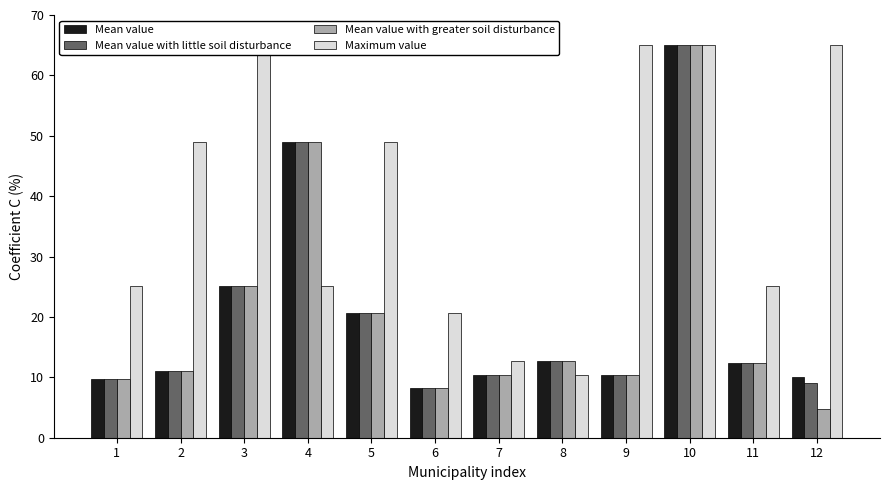

How many bars are there in each group?

4